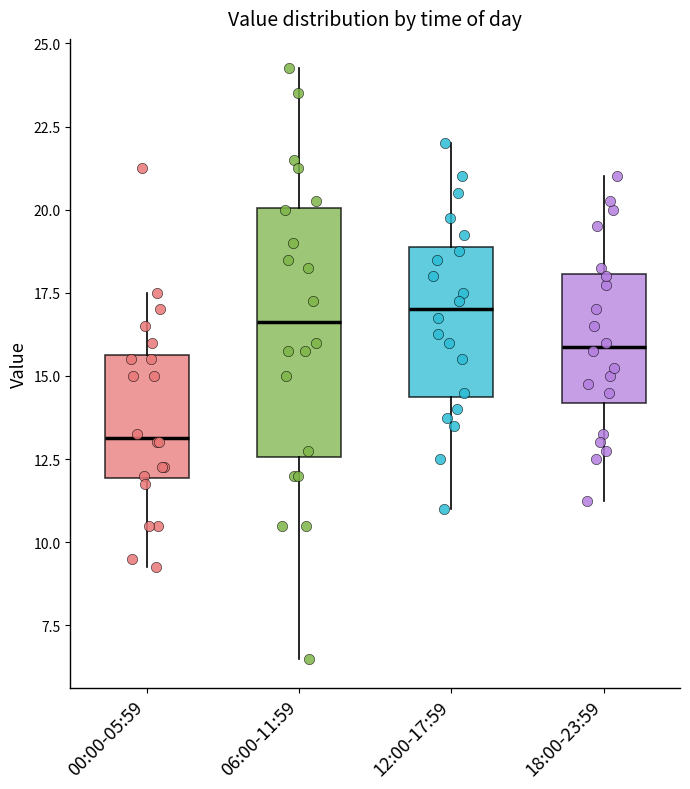

Reading left to right, read every box against the y-axis: the position of its median line, the range the box covers, and the ends of its whiskers. The values are not printed on the chart, so give them approximately, as read against the axis.

00:00-05:59: median 13.0, box 12.0 to 15.5, whiskers 9.5 to 17.5
06:00-11:59: median 16.5, box 12.5 to 20.0, whiskers 6.5 to 24.5
12:00-17:59: median 17.0, box 14.5 to 19.0, whiskers 11.0 to 22.0
18:00-23:59: median 16.0, box 14.0 to 18.0, whiskers 11.5 to 21.0